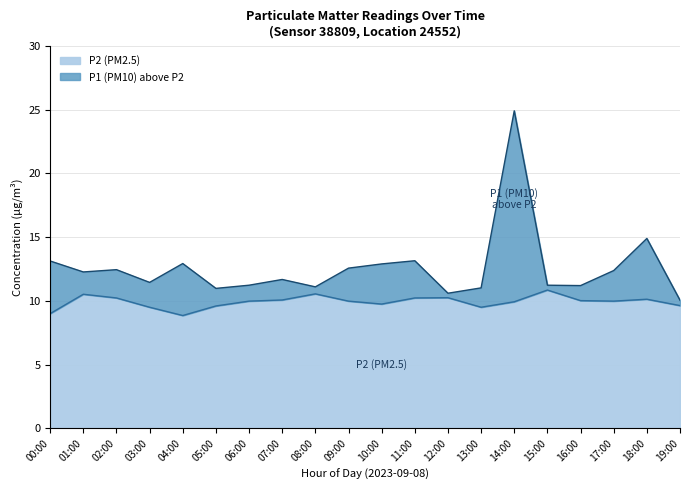

Between 01:00 and 11:00, which is larger?

01:00